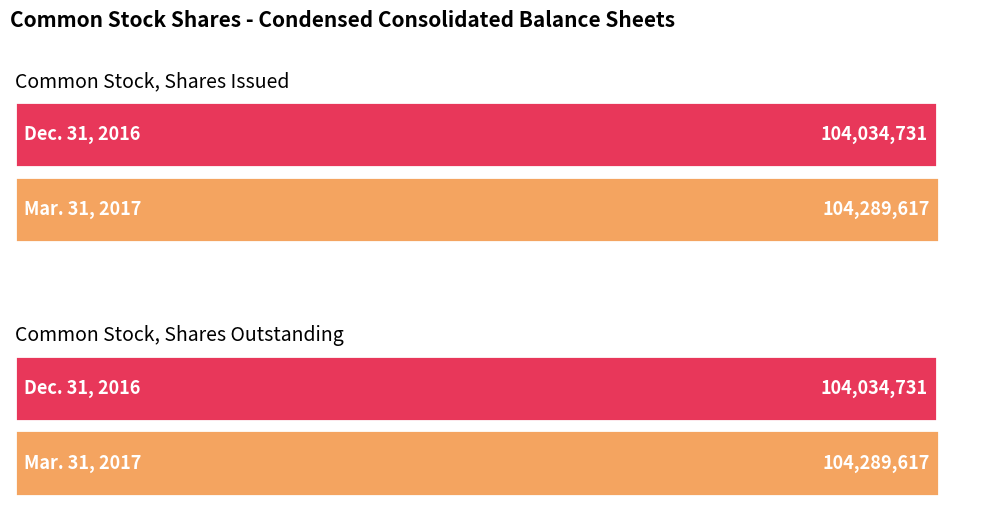

Between Common Stock, Shares Outstanding and Common Stock, Shares Issued, which is larger?

Common Stock, Shares Outstanding